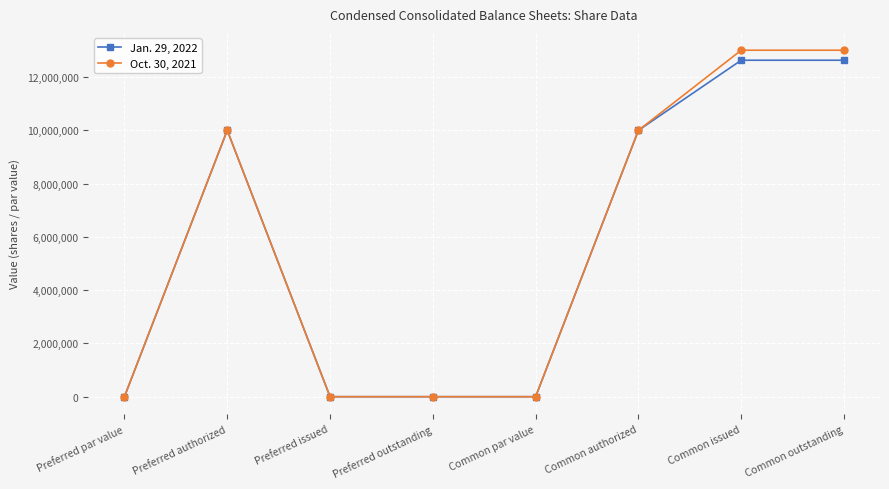

Rank the series by their maximum value, from highest to lowest.

Oct. 30, 2021, Jan. 29, 2022